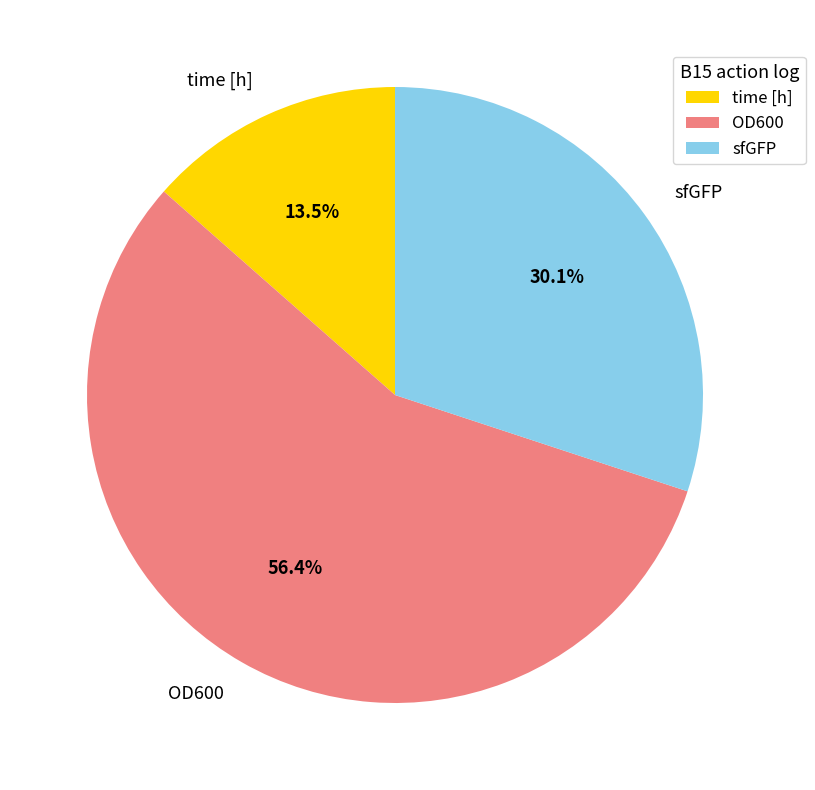

Is sfGFP the majority of the pie?

No